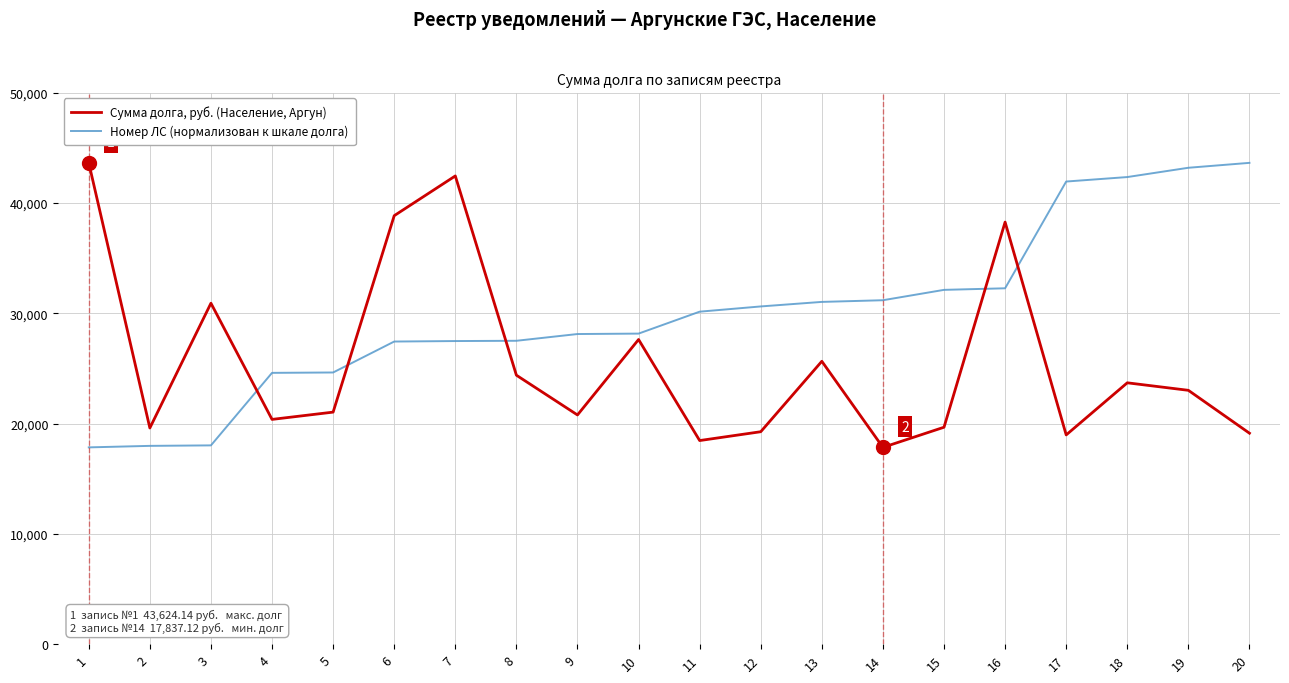

What is the difference between the second highest and minimum values in the Номер ЛС (нормализован к шкале долга) series?

25341.7